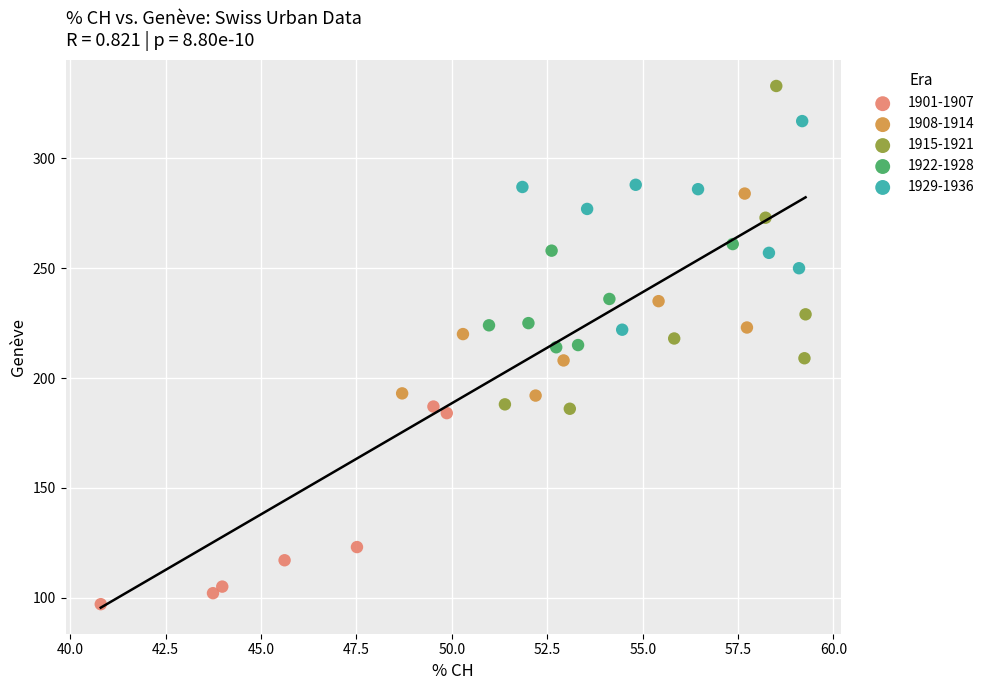

Which series has the widest spread of Y values?

1915-1921